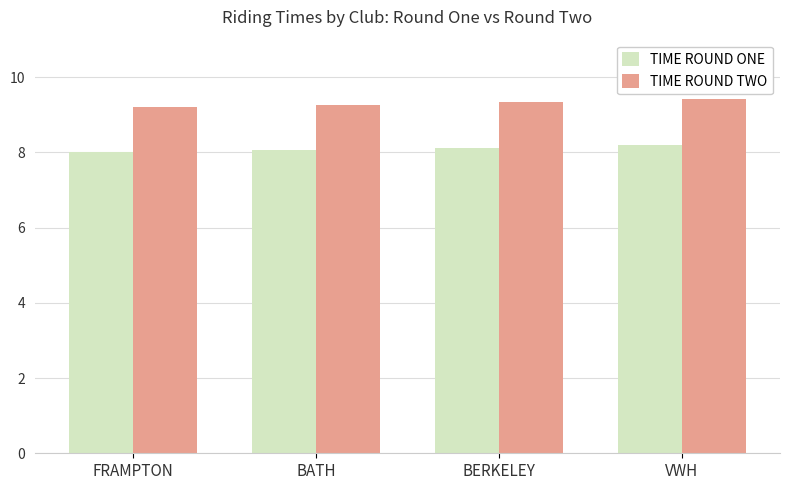

Are the bars grouped side by side (vs. stacked)?

Yes